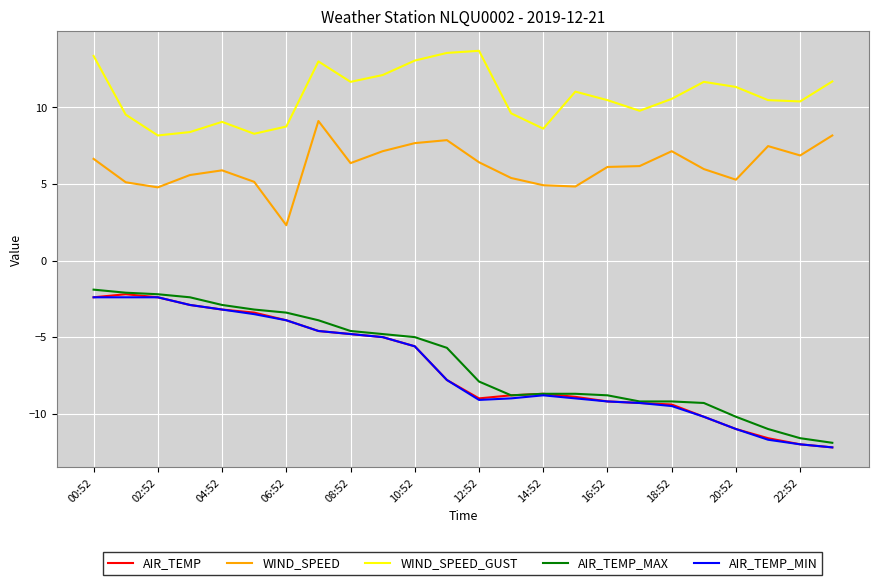

What is the maximum value for AIR_TEMP?

-2.2